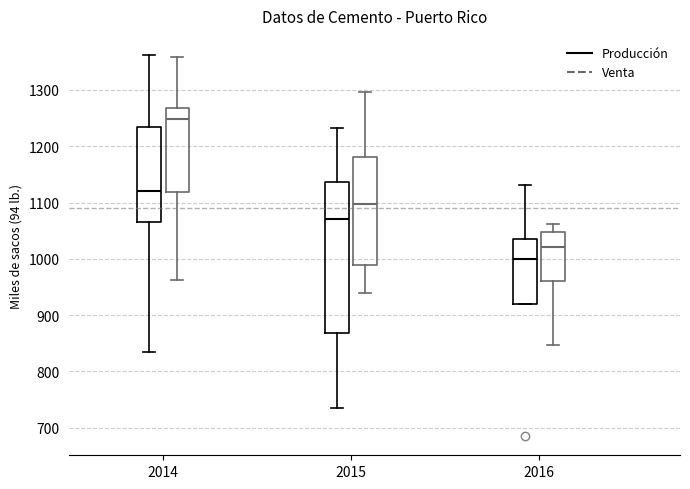

Reading left to right, transcribe this box plot: for each box, give where its median line is, the range the box spans, and where its two whiskers end, as read against the y-axis. The values are not printed on the chart, so give them approximately, as read against the axis.

2014 (Producción): median 1120, box 1070 to 1230, whiskers 830 to 1360
2014 (Venta): median 1250, box 1120 to 1270, whiskers 960 to 1360
2015 (Producción): median 1070, box 870 to 1140, whiskers 740 to 1230
2015 (Venta): median 1100, box 990 to 1180, whiskers 940 to 1300
2016 (Producción): median 1000, box 920 to 1040, whiskers 920 to 1130
2016 (Venta): median 1020, box 960 to 1050, whiskers 850 to 1060